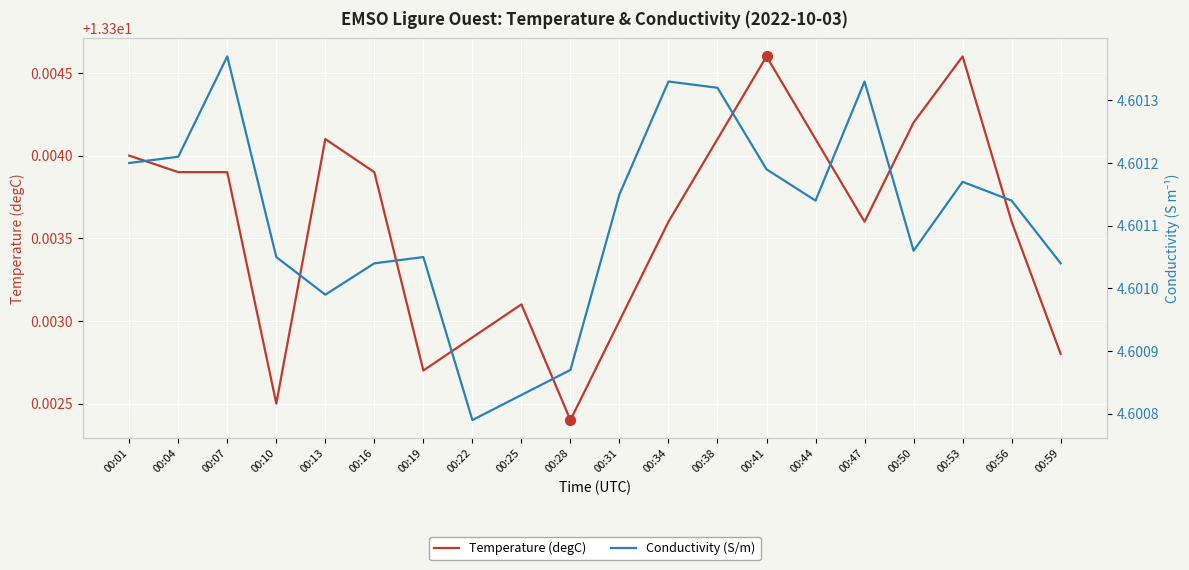

What are all the series names shown in the legend?

Temperature (degC), Conductivity (S/m)